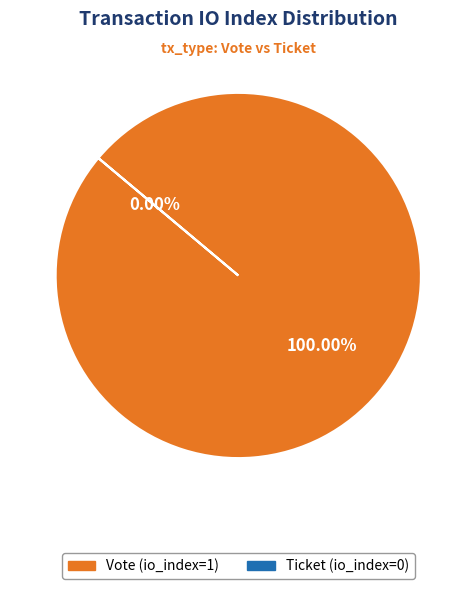

Rank the categories by value from highest to lowest.

Vote (io_index=1), Ticket (io_index=0)